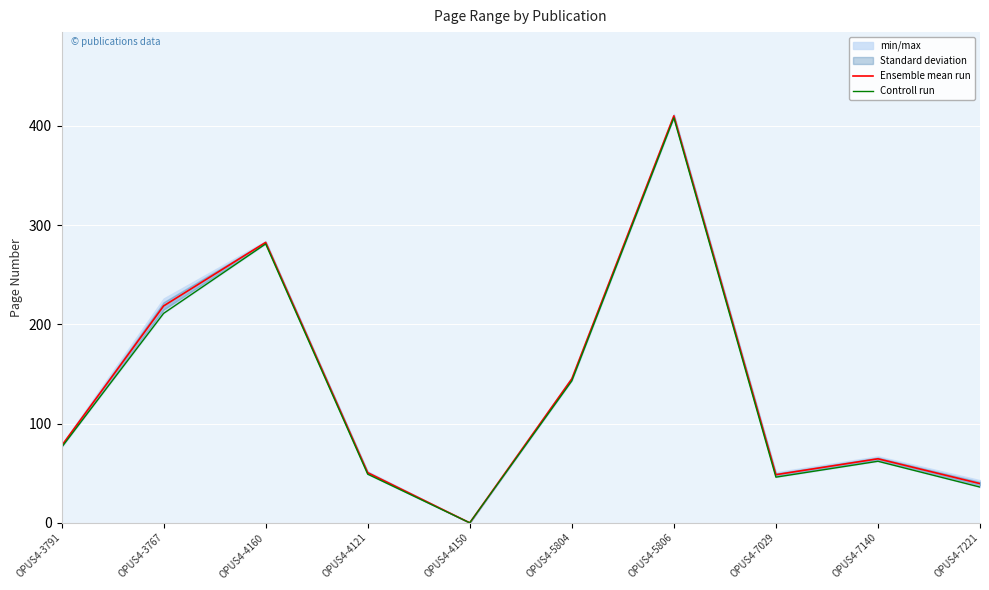

At which label does Controll run reach its minimum?

OPUS4-4150